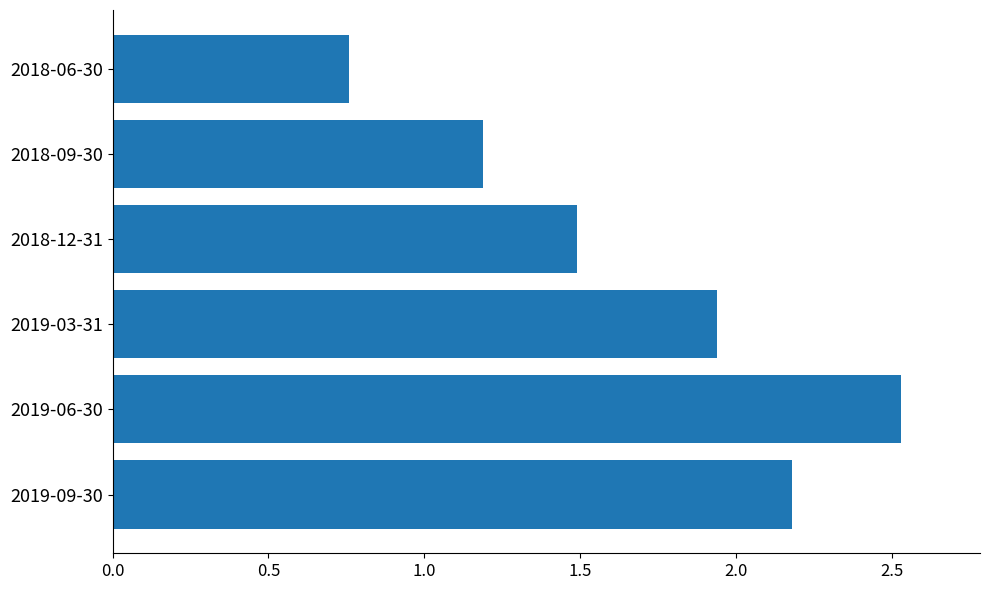

What is the sum of all values?

10.1